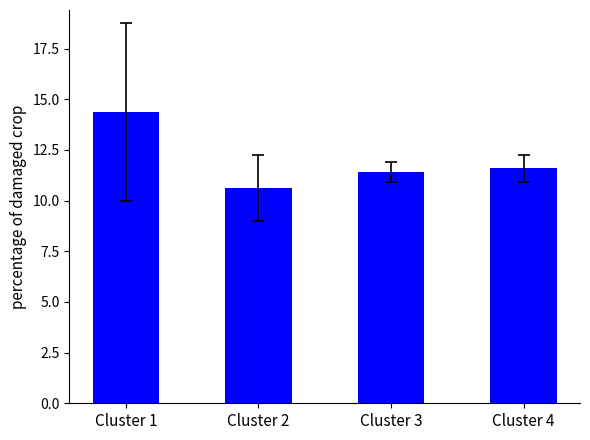

The value at Cluster 3 is 11.4. True or false?

True